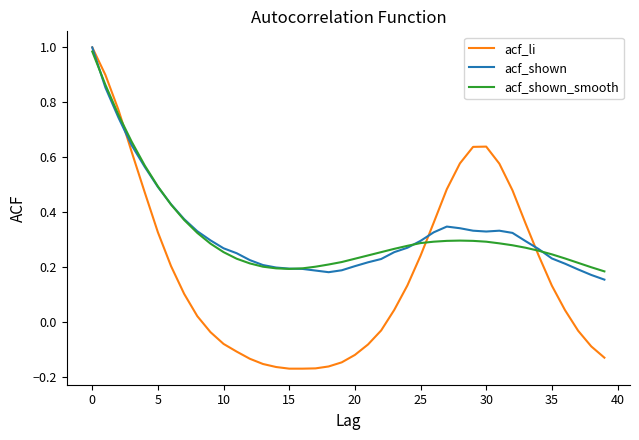

Which series has the widest spread of values?

acf_li